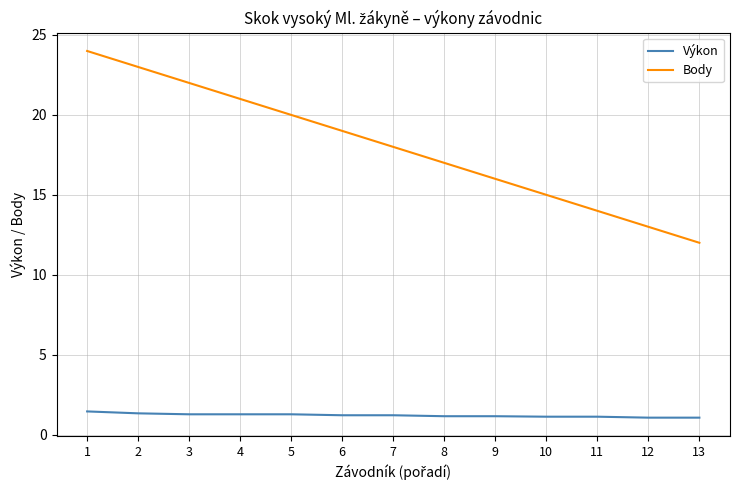

Is it true that Body equals 17.0 at 8?

True